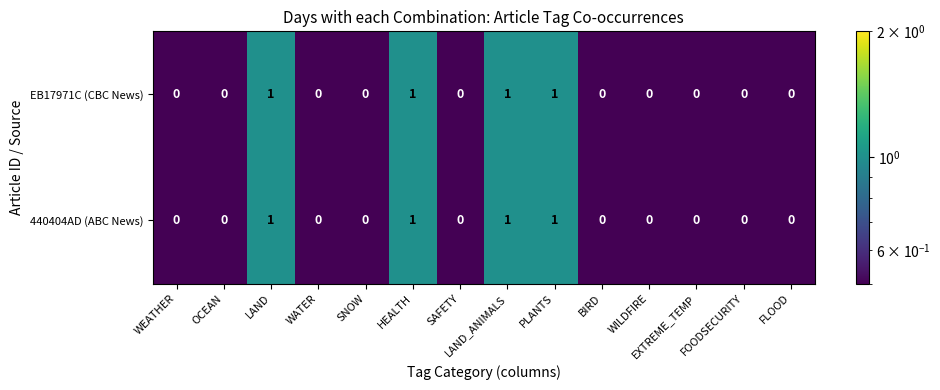

What is the sum of all EB17971C (CBC News) values?

4